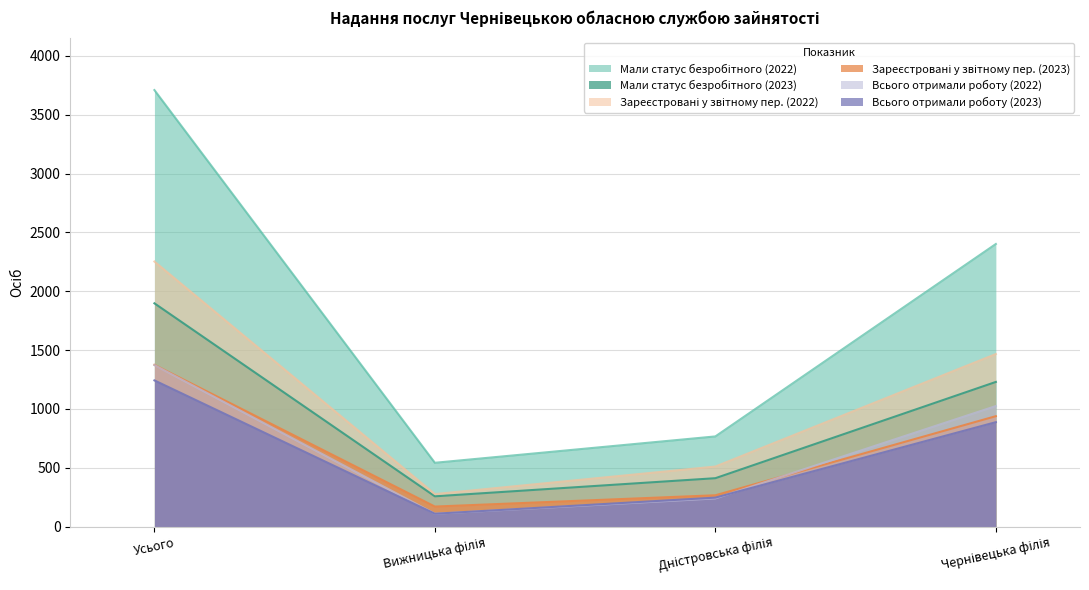

The value of Зареєстровані у звітному пер. (2022) at Дністровська філія is 510. True or false?

True